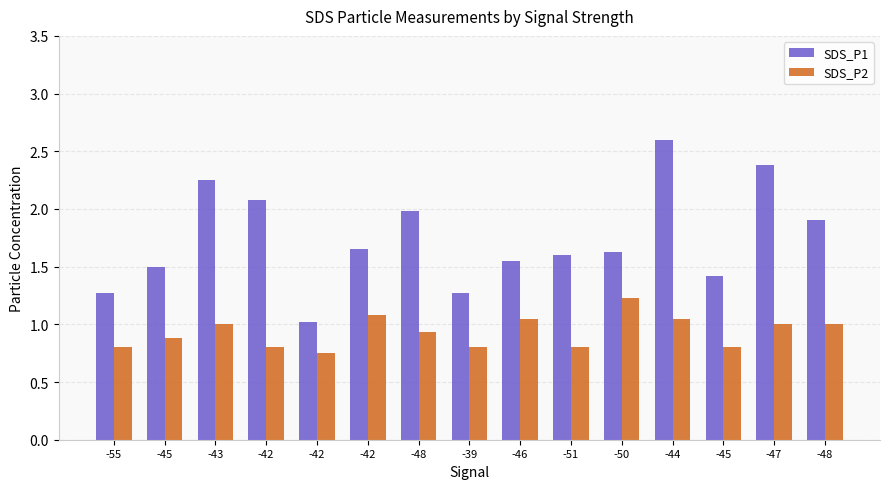

What is the sum of the SDS_P1 values at -44 and -50?

4.2